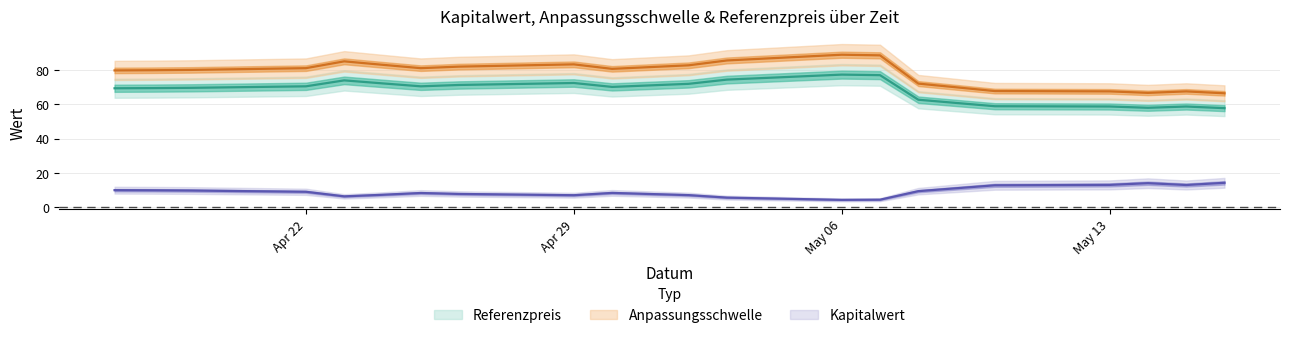

The Referenzpreis series shows 122.8 at 2024-05-07. True or false?

False